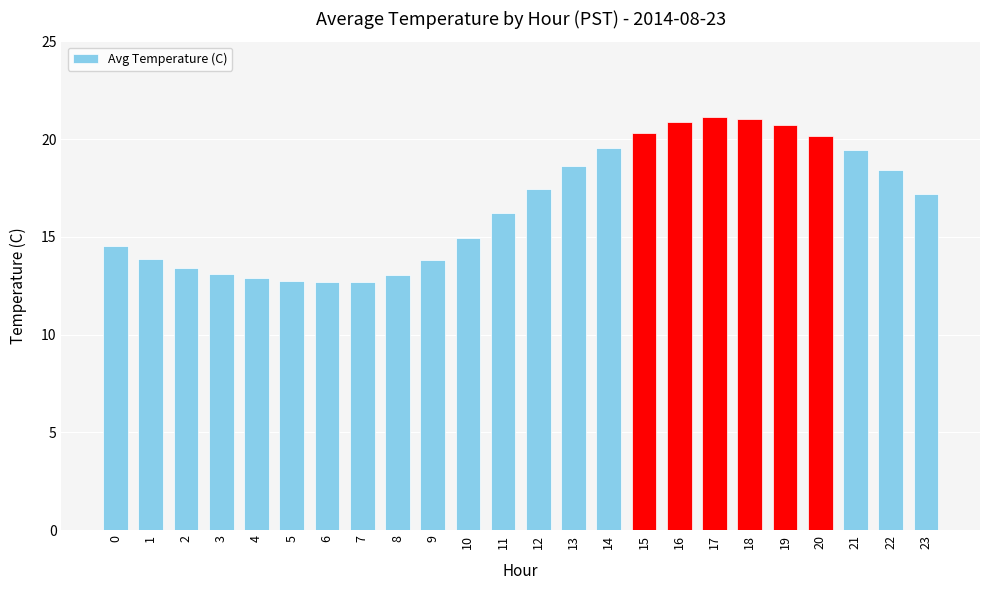

The value at 7 is 12.7. True or false?

True